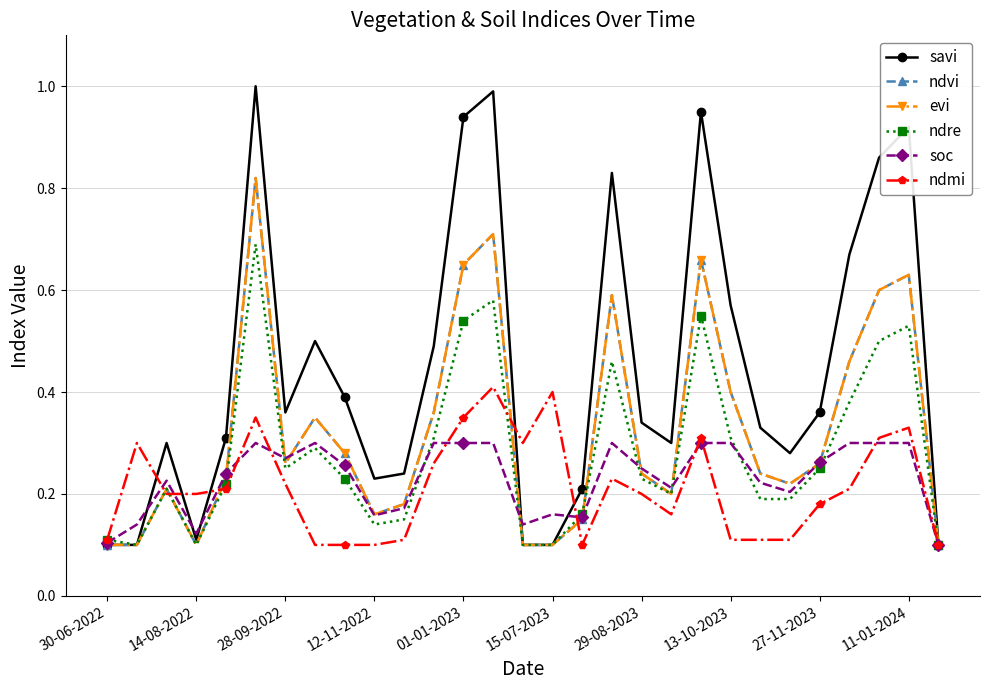

In ndmi, how many points are higher than both neighbors (excluding endpoints)?

7